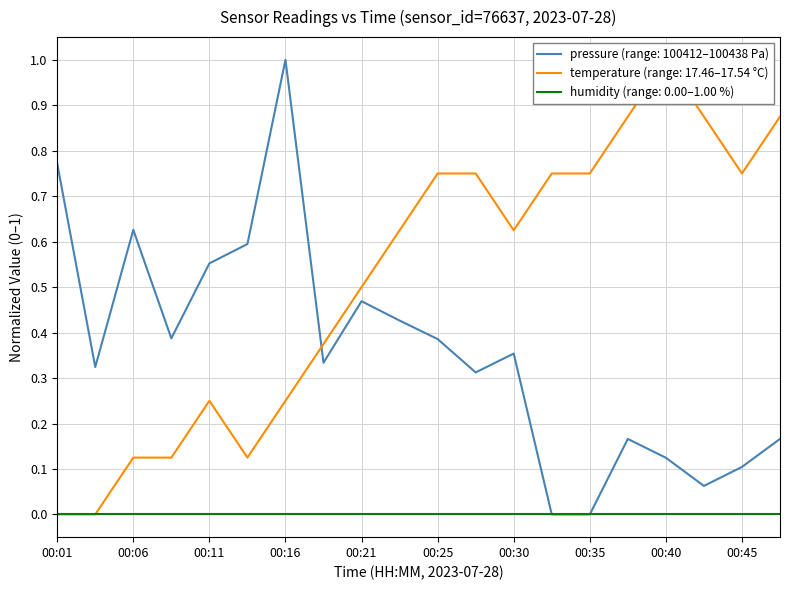

True or false: pressure (range: 100412–100438 Pa) has a value of 1.7 at 00:16.

False